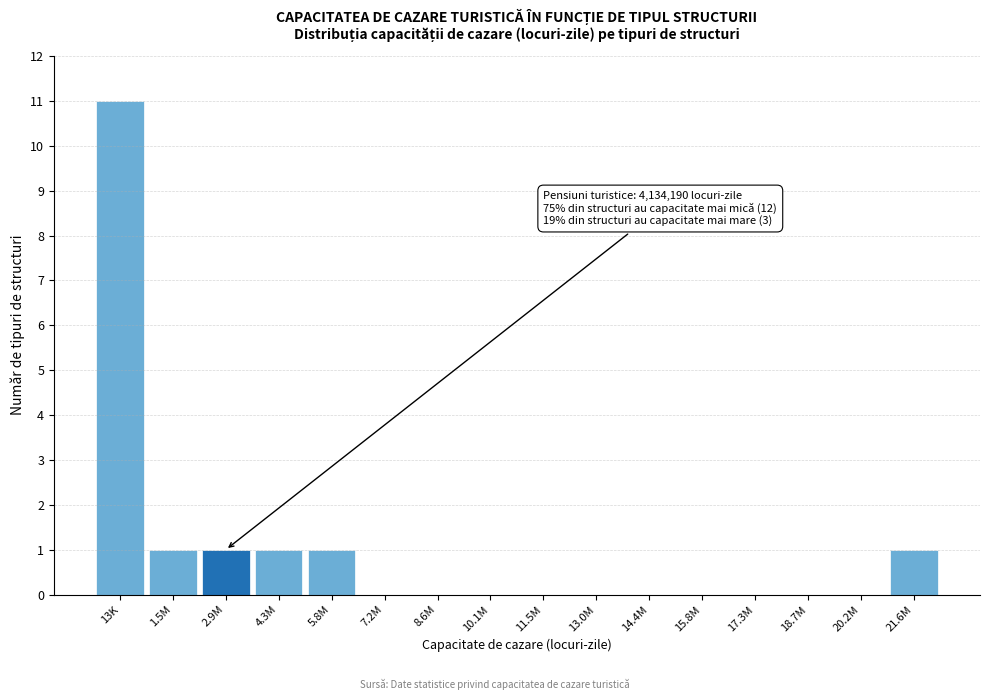

Reading left to right, extract all data points from this chart.

13K=11	1.5M=1	2.9M=1	4.3M=1	5.8M=1	7.2M=0	8.6M=0	10.1M=0	11.5M=0	13.0M=0	14.4M=0	15.8M=0	17.3M=0	18.7M=0	20.2M=0	21.6M=1